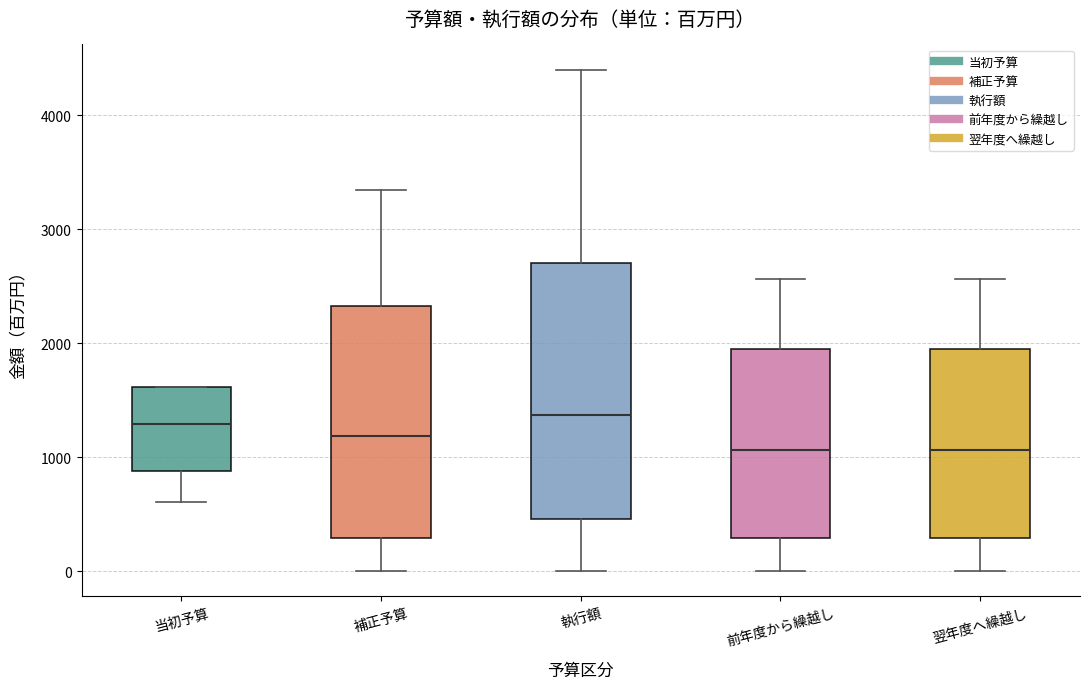

Which box is the tallest, from its lower edge to its upper edge?

執行額